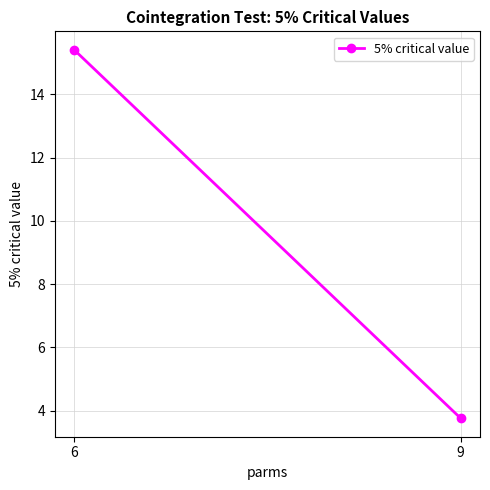

What is the difference between the maximum and minimum values?

11.7